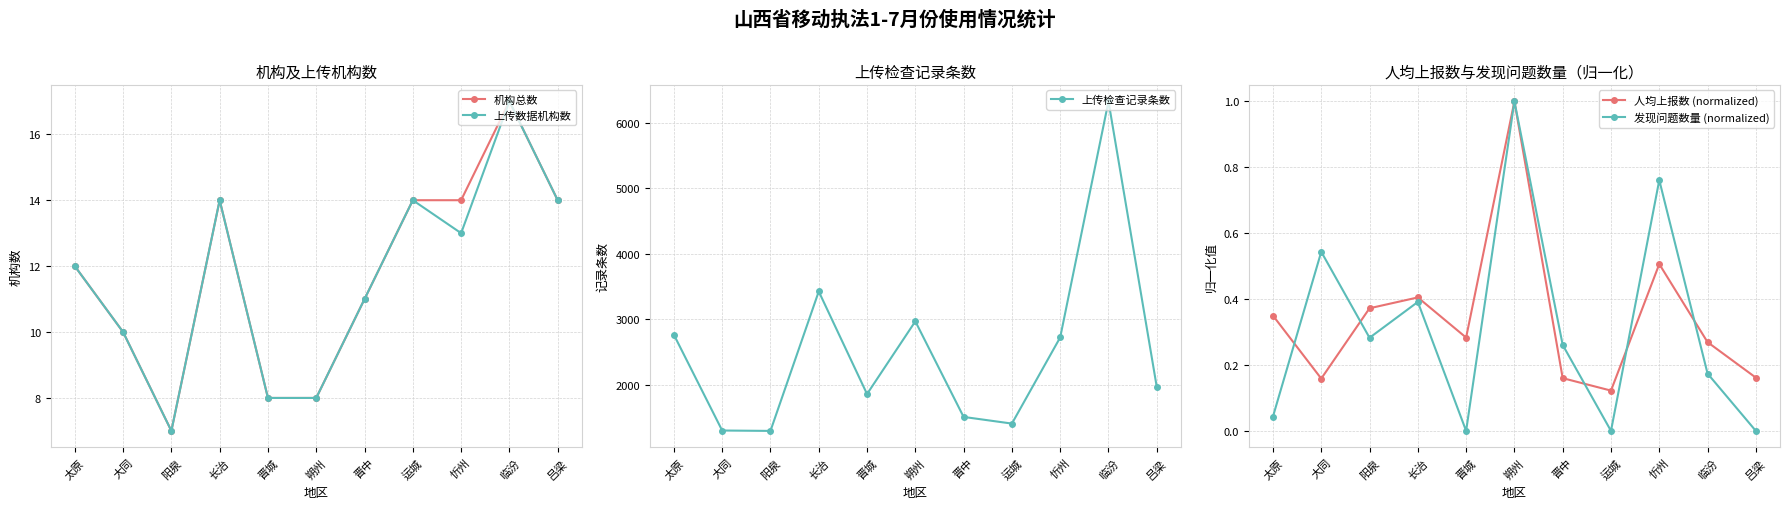

Reading right to left, transcribe all the data shown in this chart.

机构总数: 14.0	17.0	14.0	14.0	11.0	8.0	8.0	14.0	7.0	10.0	12.0
上传数据机构数: 14.0	17.0	13.0	14.0	11.0	8.0	8.0	14.0	7.0	10.0	12.0
上传检查记录条数: 1964.0	6333.0	2722.0	1404.0	1506.0	2968.0	1856.0	3425.0	1292.0	1298.0	2763.0
人均上报数 (normalized): 0.2	0.3	0.5	0.1	0.2	1.0	0.3	0.4	0.4	0.2	0.3
发现问题数量 (normalized): 0.0	0.2	0.8	0.0	0.3	1.0	0.0	0.4	0.3	0.5	0.0